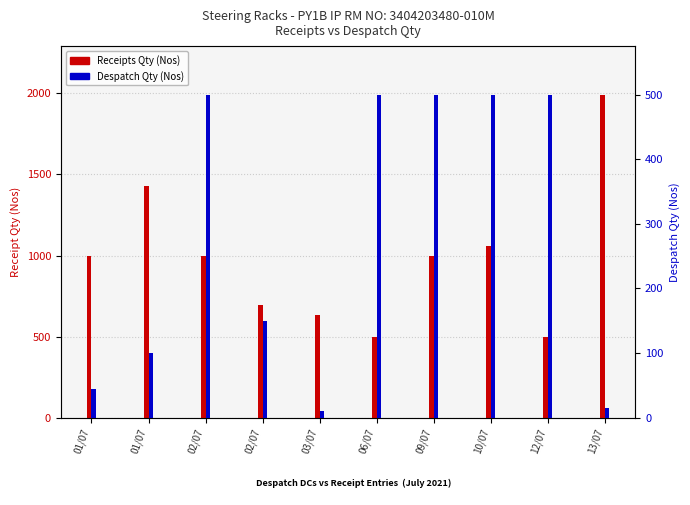

True or false: Despatch Qty (Nos) has a value of 150 at 02/07.

True